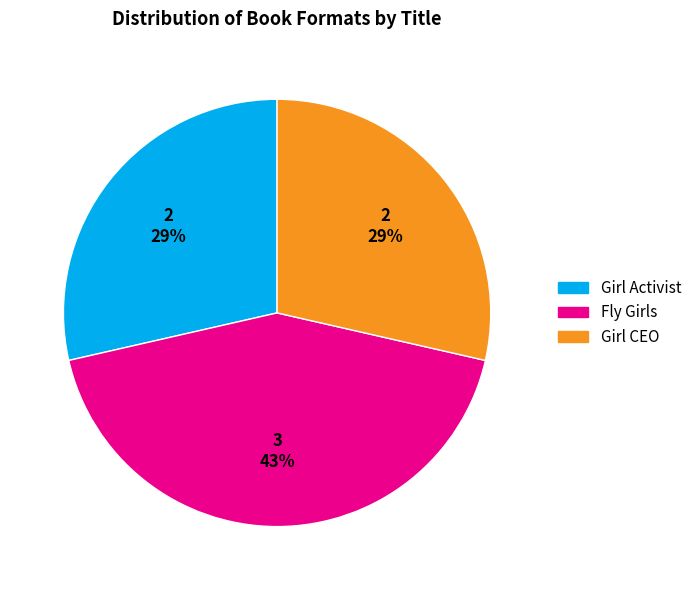

Combined, do Fly Girls and Girl CEO account for over 50%?

Yes